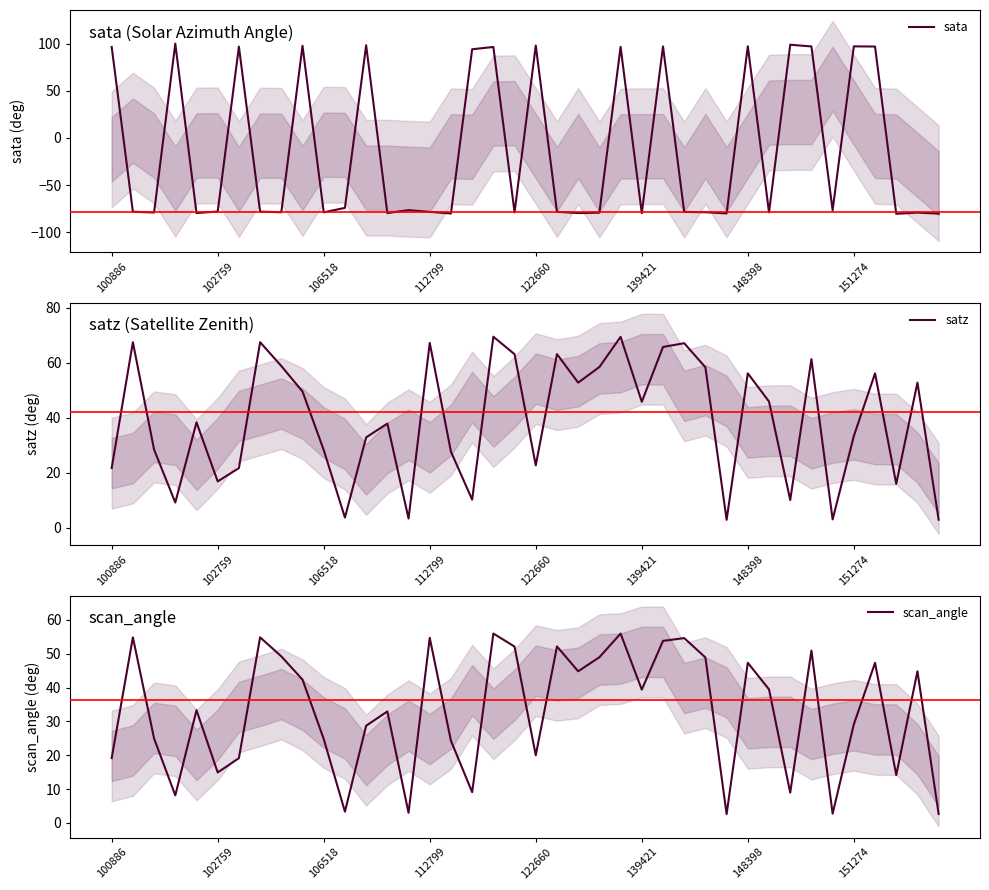

What is the spread (max minus min) of values at 18?

40.4